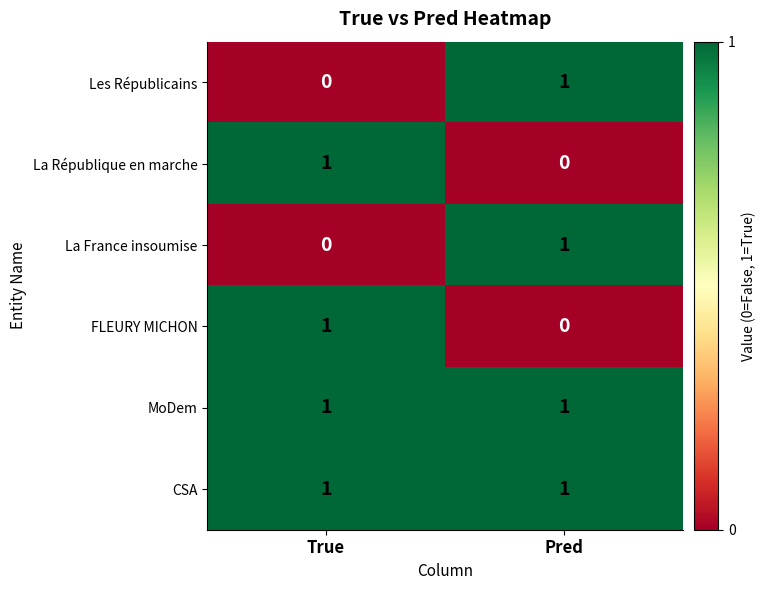

How many distinct data groups are displayed?

6